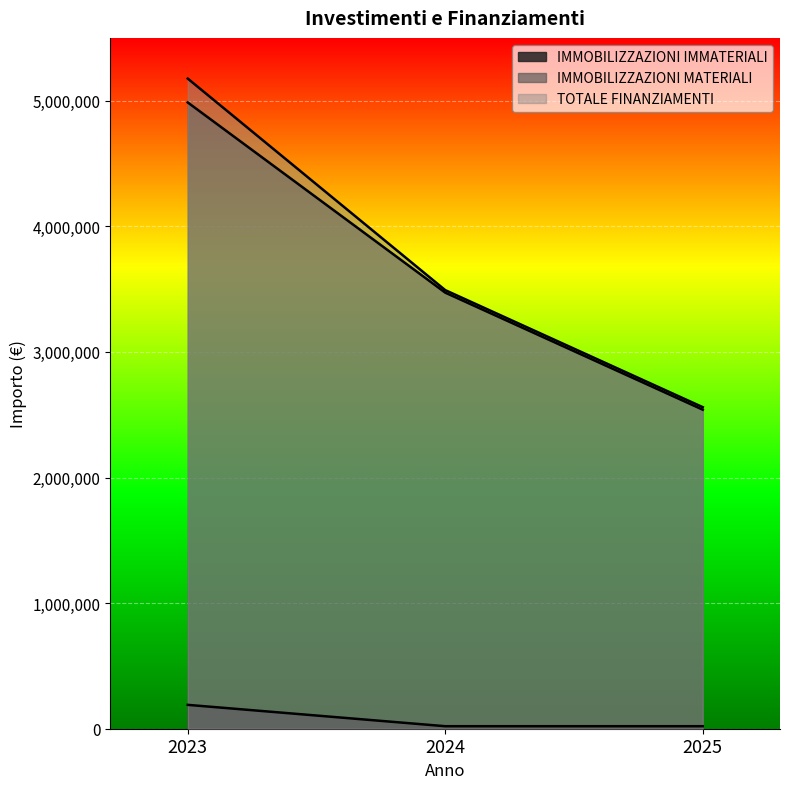

How many categories are shown in the chart?

3